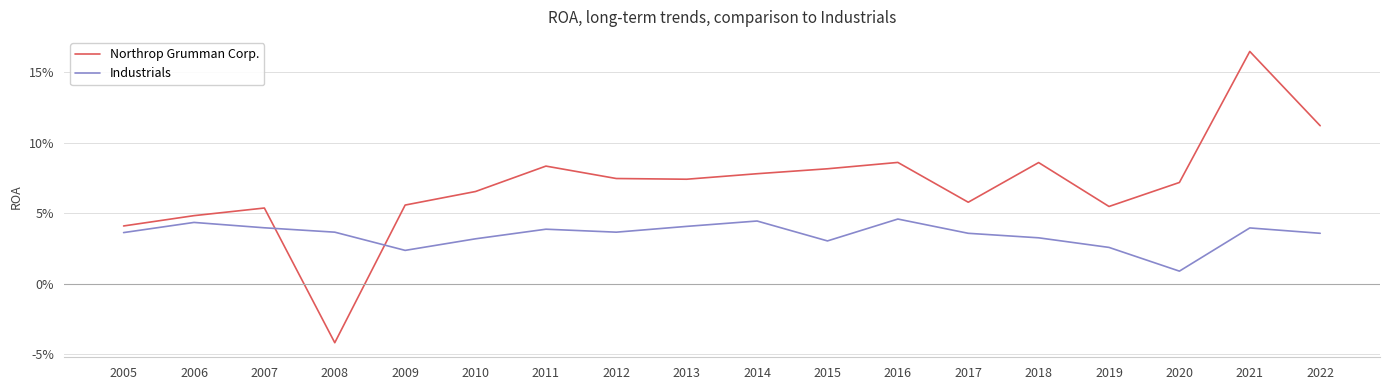

What is the sum of all Industrials values?

0.6